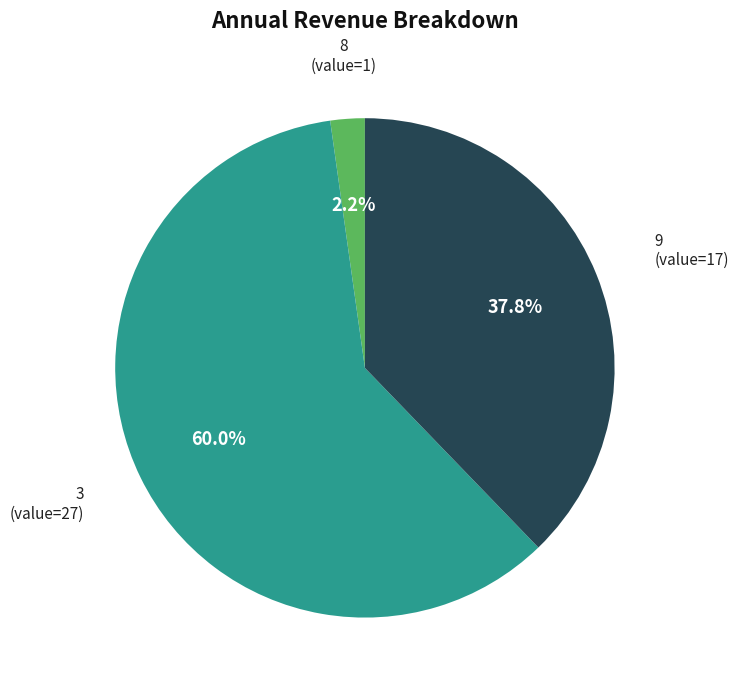

Is there a majority slice in this chart?

Yes